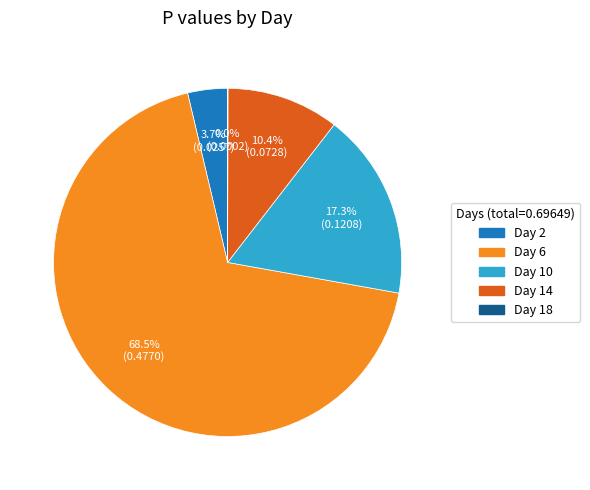

Do Day 6 and Day 14 together represent more than half of the pie?

Yes